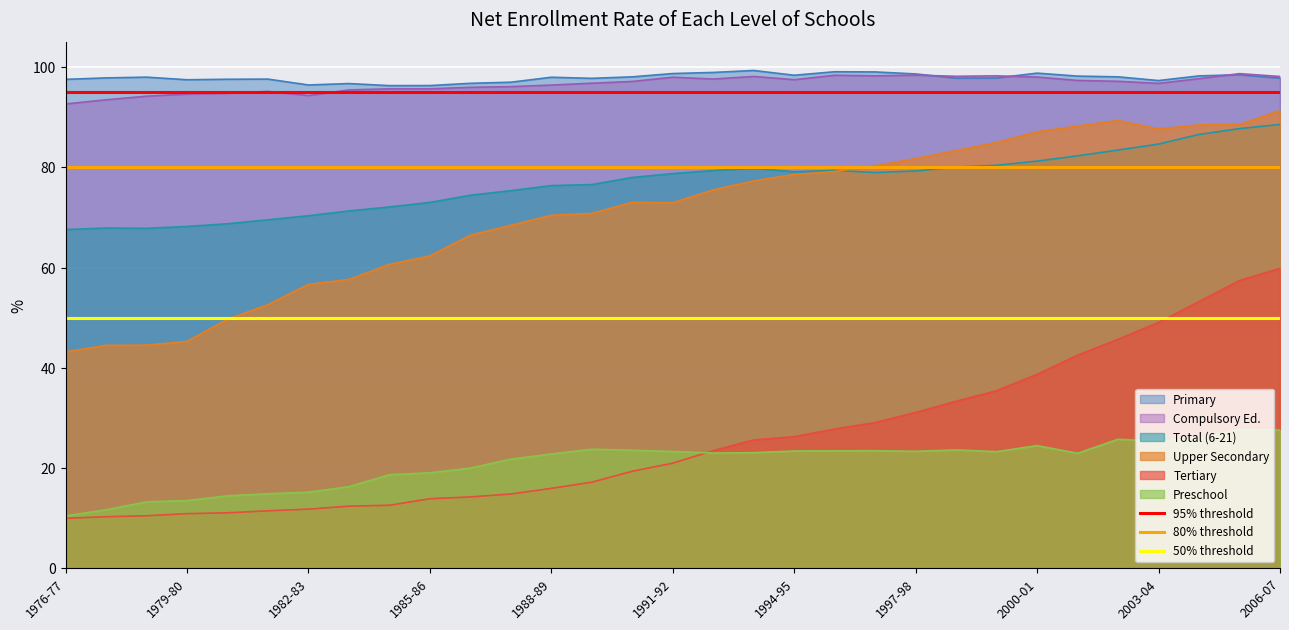

What is the approximate value of 80% threshold at 1976-77?

80